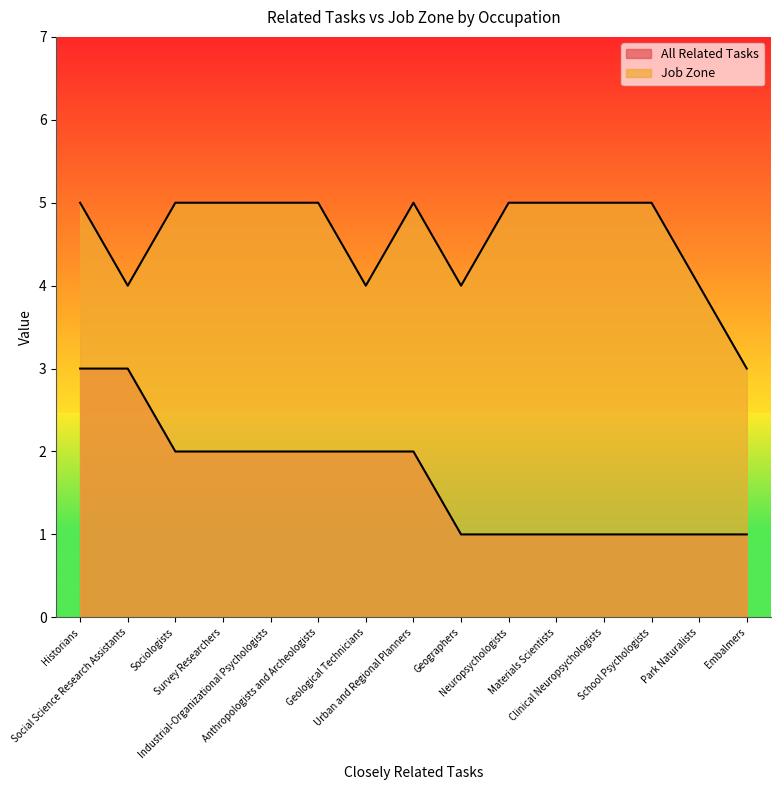

True or false: All Related Tasks has more than 0 points higher than both neighbors.

False